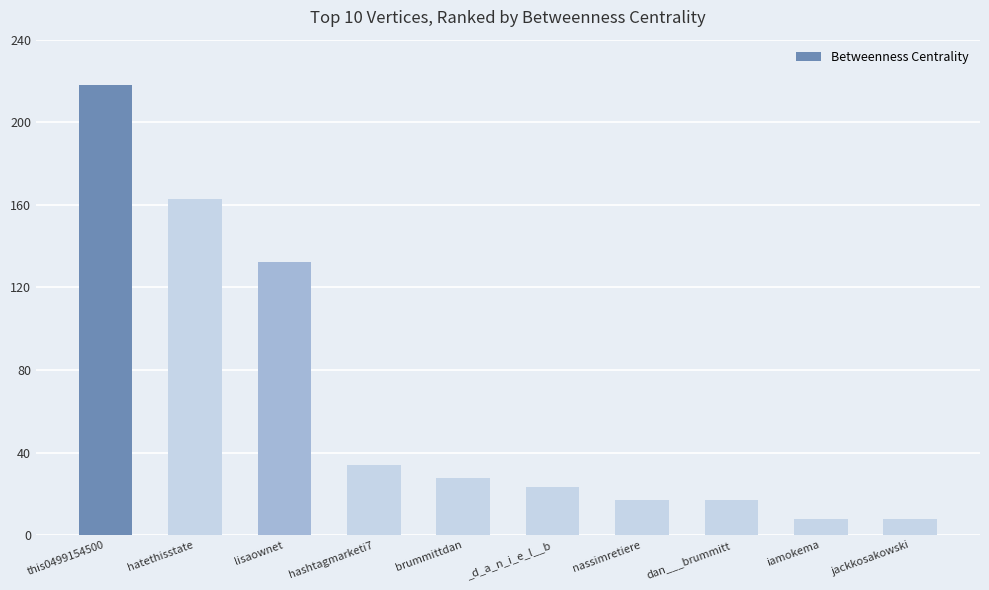

Where is the data nearest to the value 113?

lisaownet